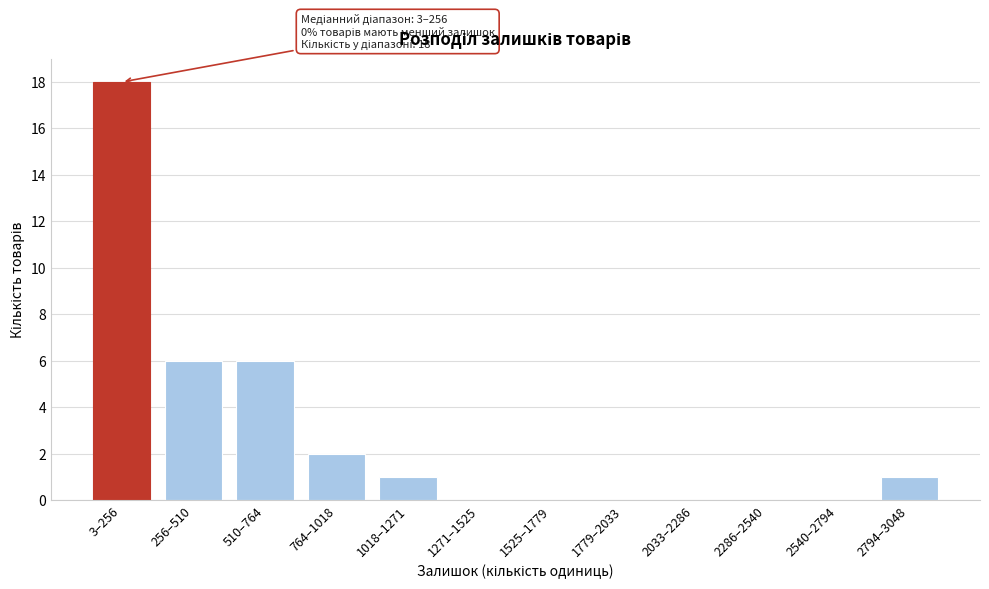

Reading left to right, list all the values displayed in this chart.

3–256=18	256–510=6	510–764=6	764–1018=2	1018–1271=1	1271–1525=0	1525–1779=0	1779–2033=0	2033–2286=0	2286–2540=0	2540–2794=0	2794–3048=1